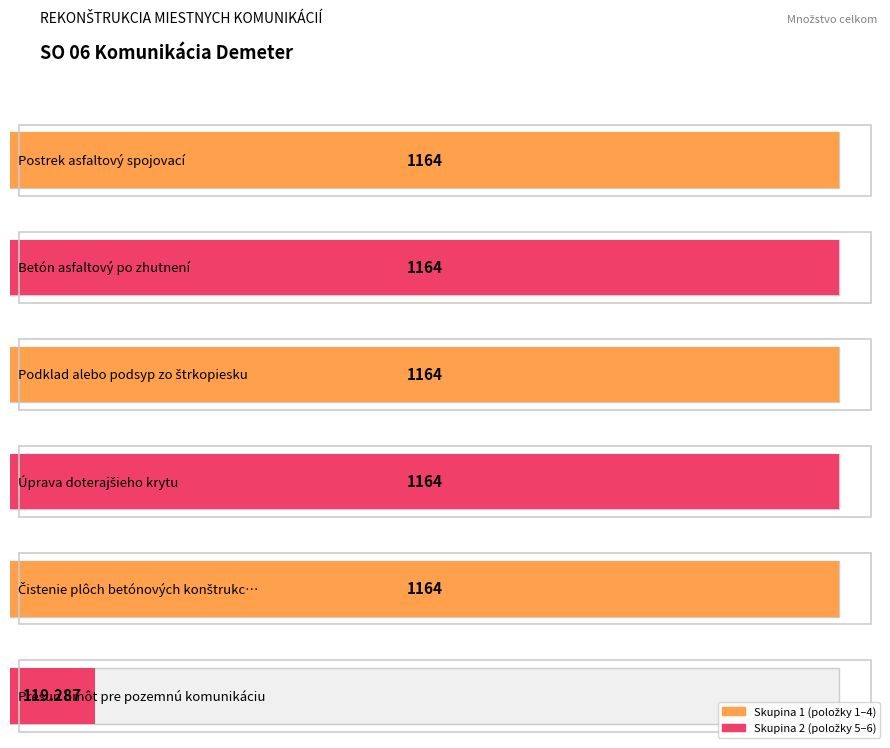

What is the difference between the maximum and minimum values?

1044.7